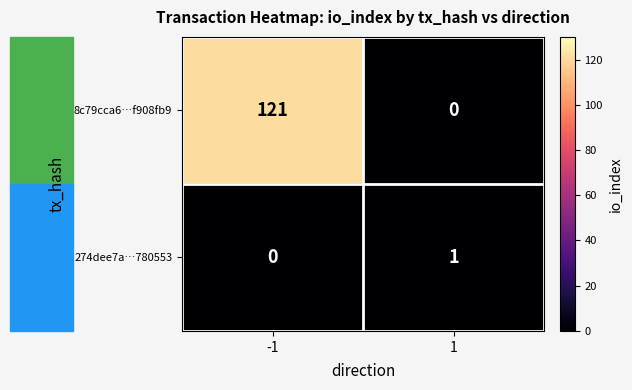

At how many categories does at least one series exceed 106?

1